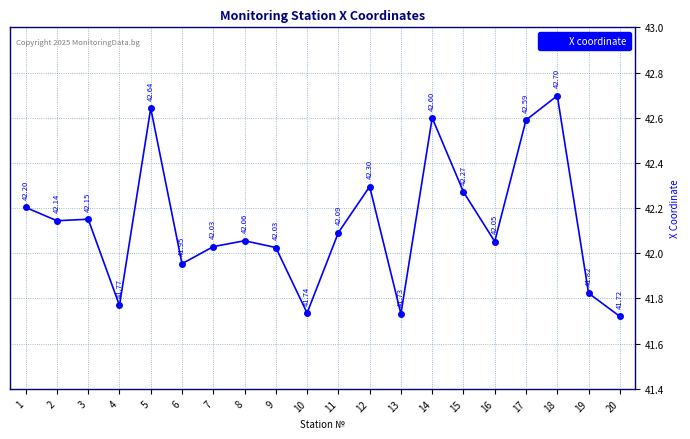

What is the average value?

42.1